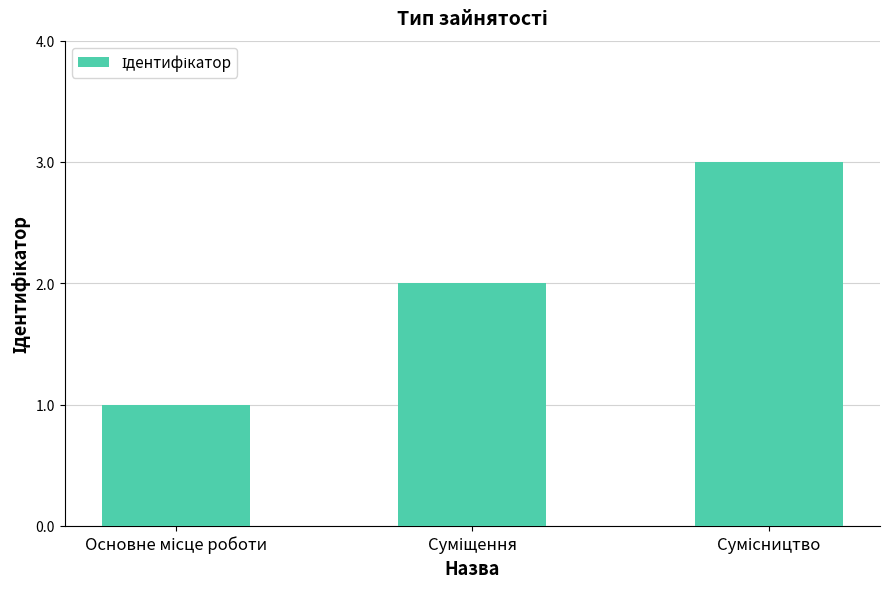

What is the value of the 3rd bar from the left?

3